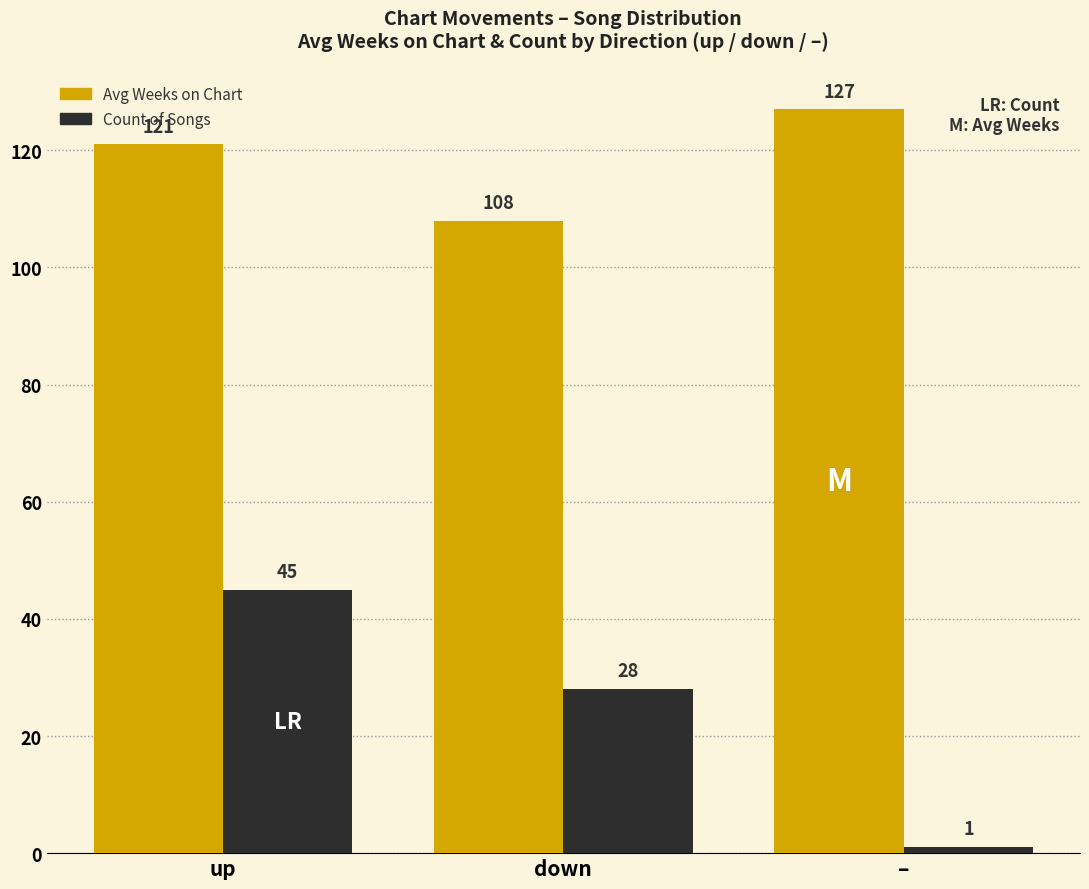

What is the label of the 1st bar from the left?

up